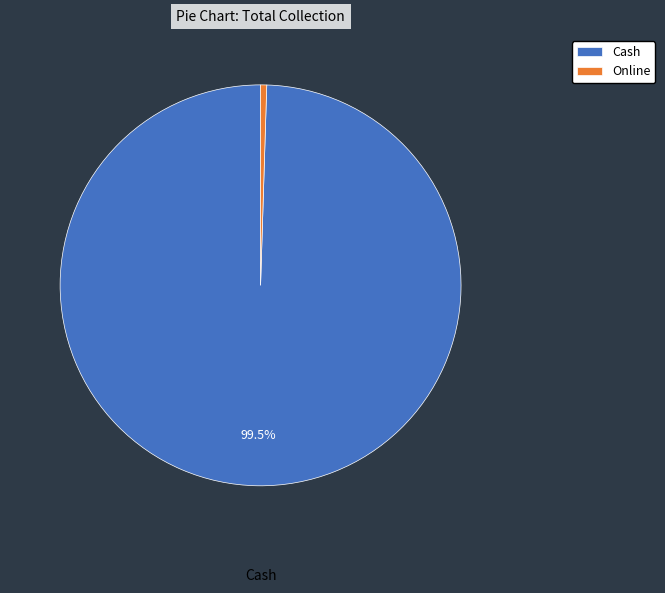

To the nearest percent, what is the difference between the largest and smallest slice percentages?

99%